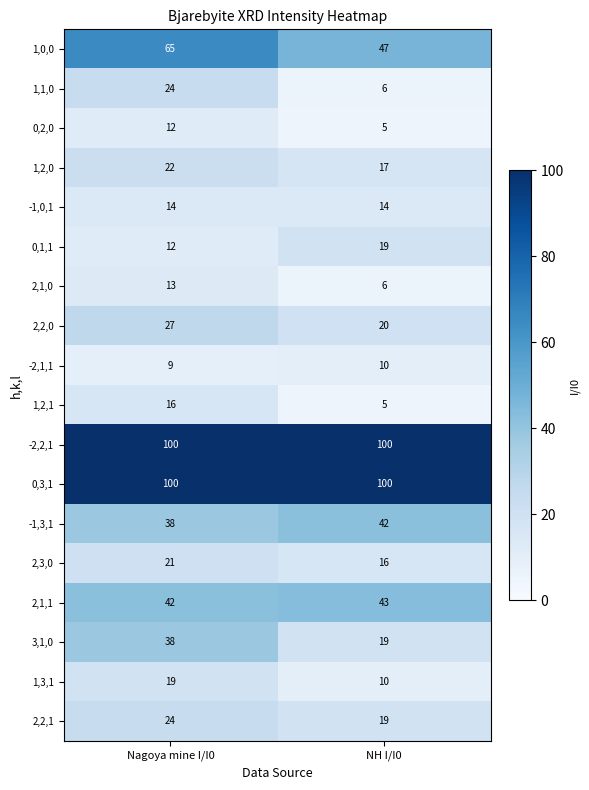

What is the approximate value of 2,3,0 at Nagoya mine I/I0?

21